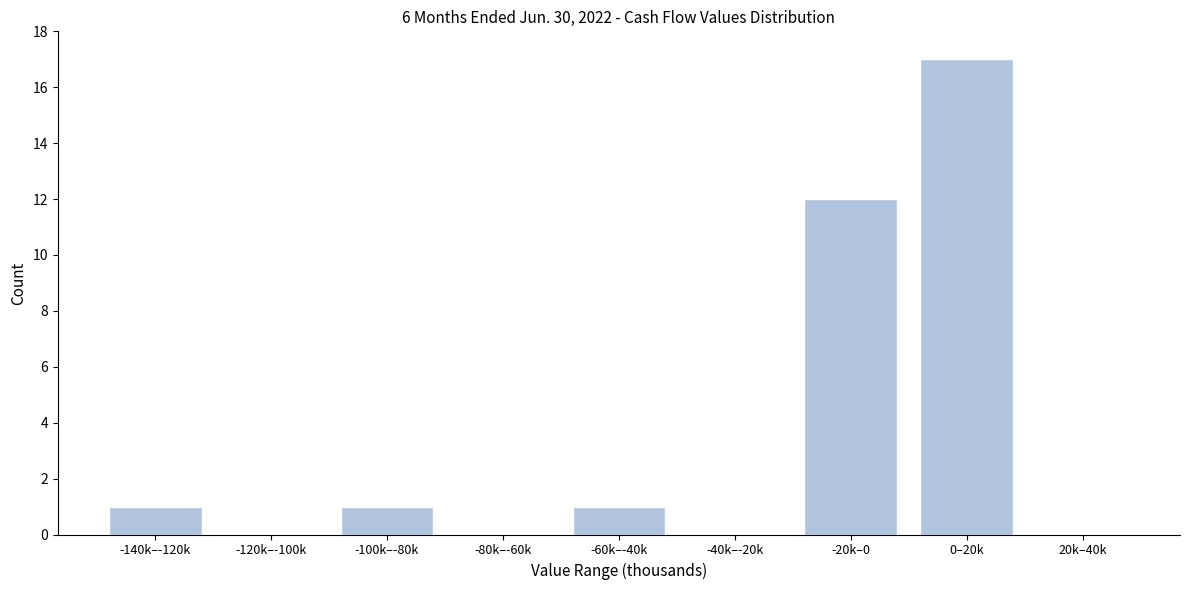

Reading right to left, what are all the values shown in this chart?

20k–40k=0	0–20k=17	-20k–0=12	-40k–-20k=0	-60k–-40k=1	-80k–-60k=0	-100k–-80k=1	-120k–-100k=0	-140k–-120k=1